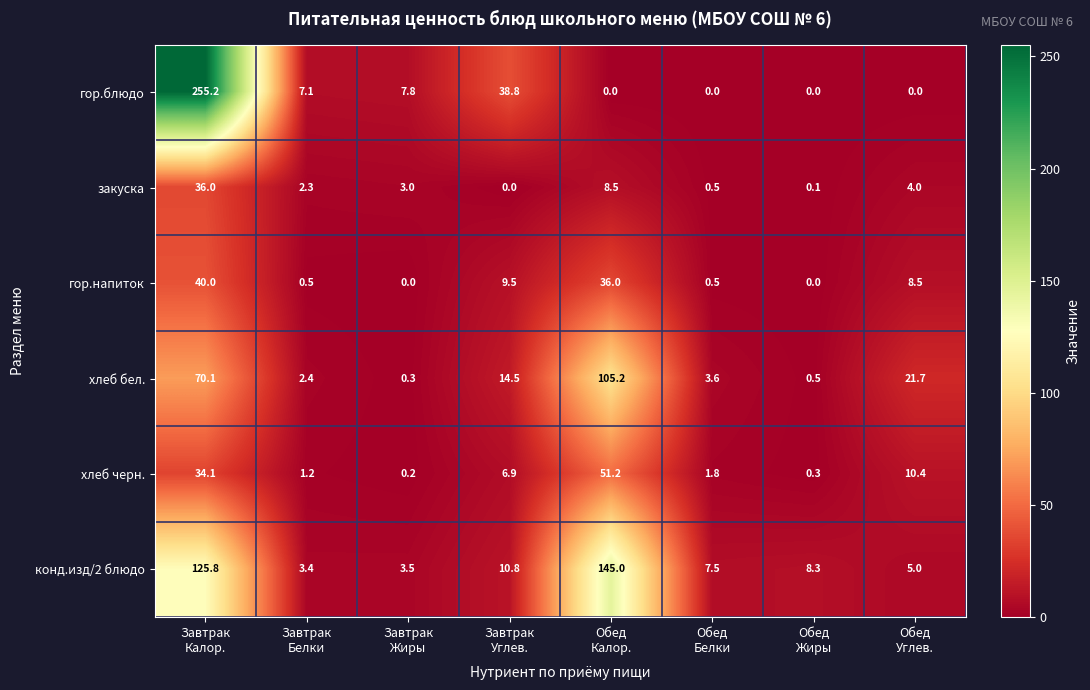

At how many categories does at least one series exceed 95?

2